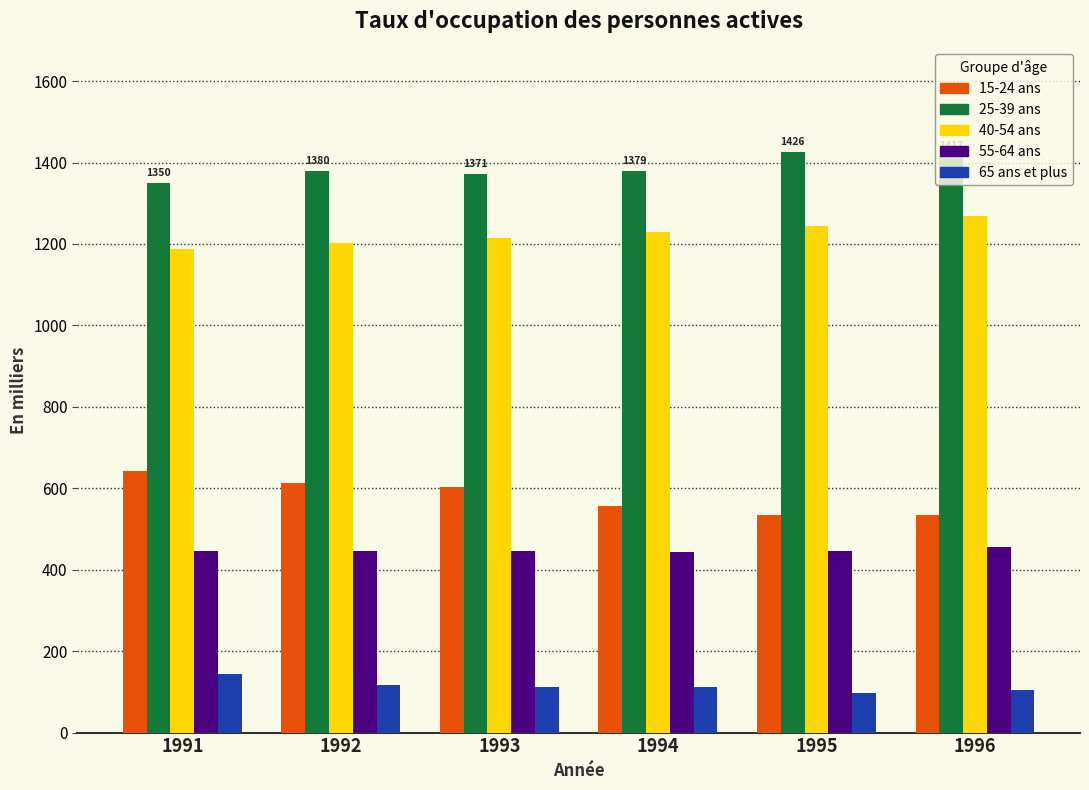

What is the spread (max minus min) of values at 1991?

1206.4